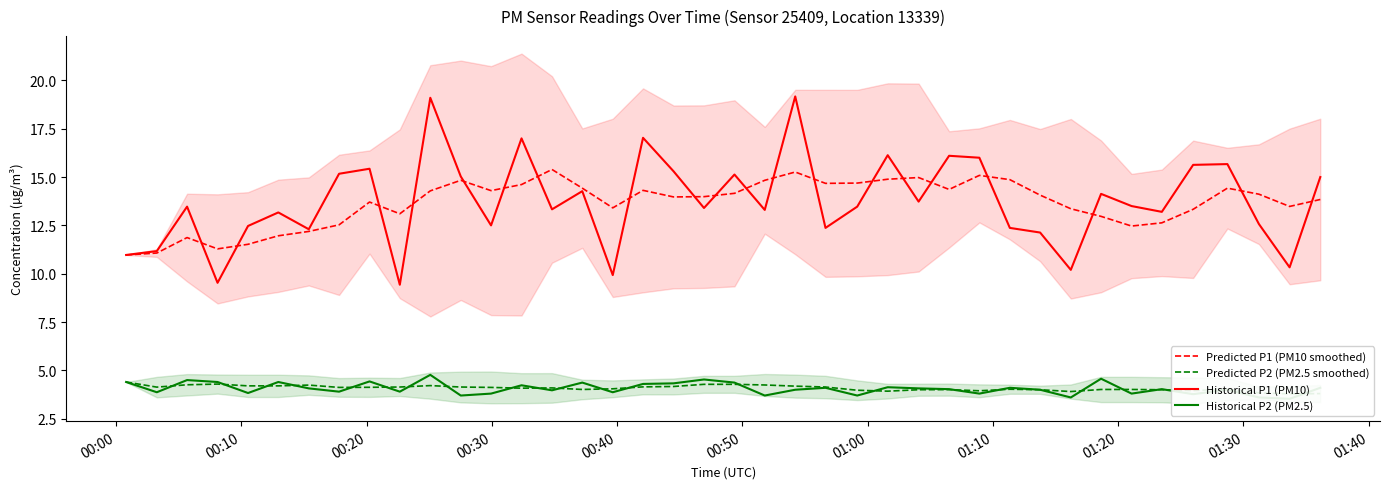

How many lines are shown in the chart?

4